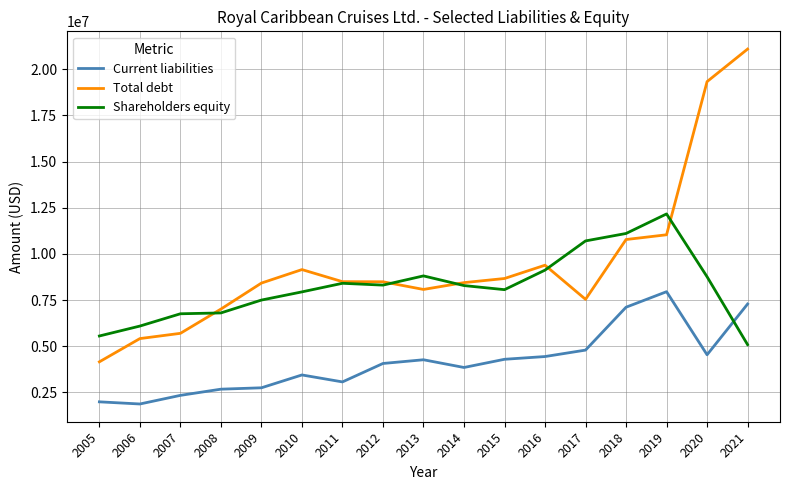

What is the total value across all series at 2021?

33461579